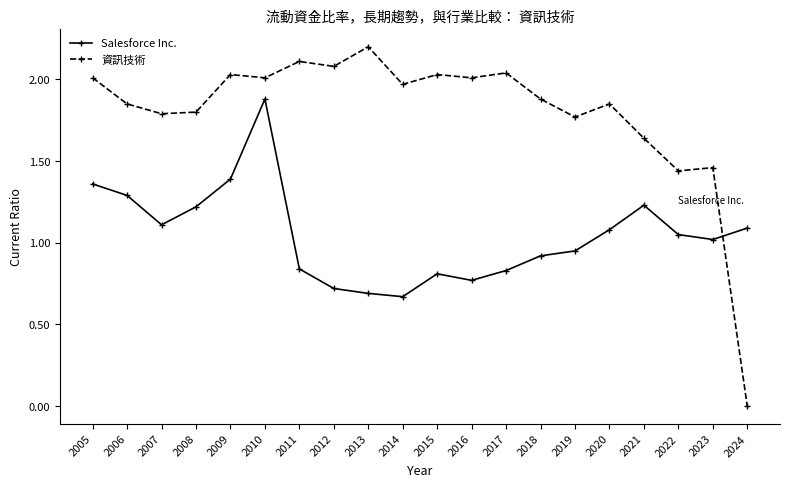

What is the average value of the Salesforce Inc. series?

1.0